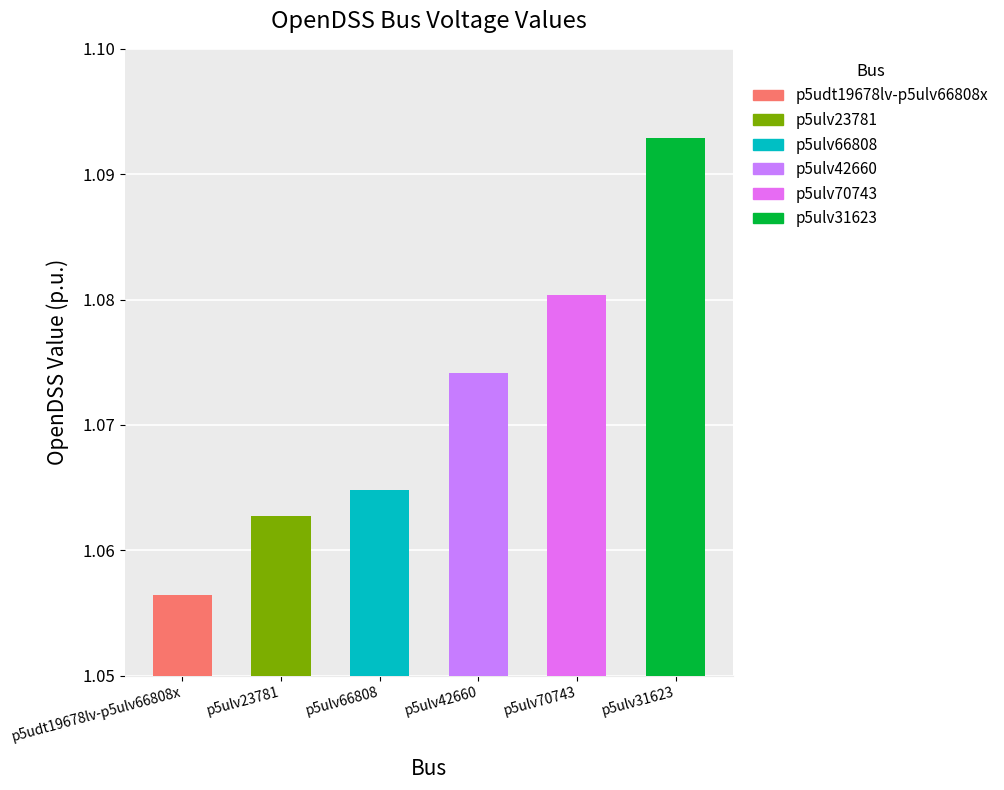

Count the number of categories in the chart.

6